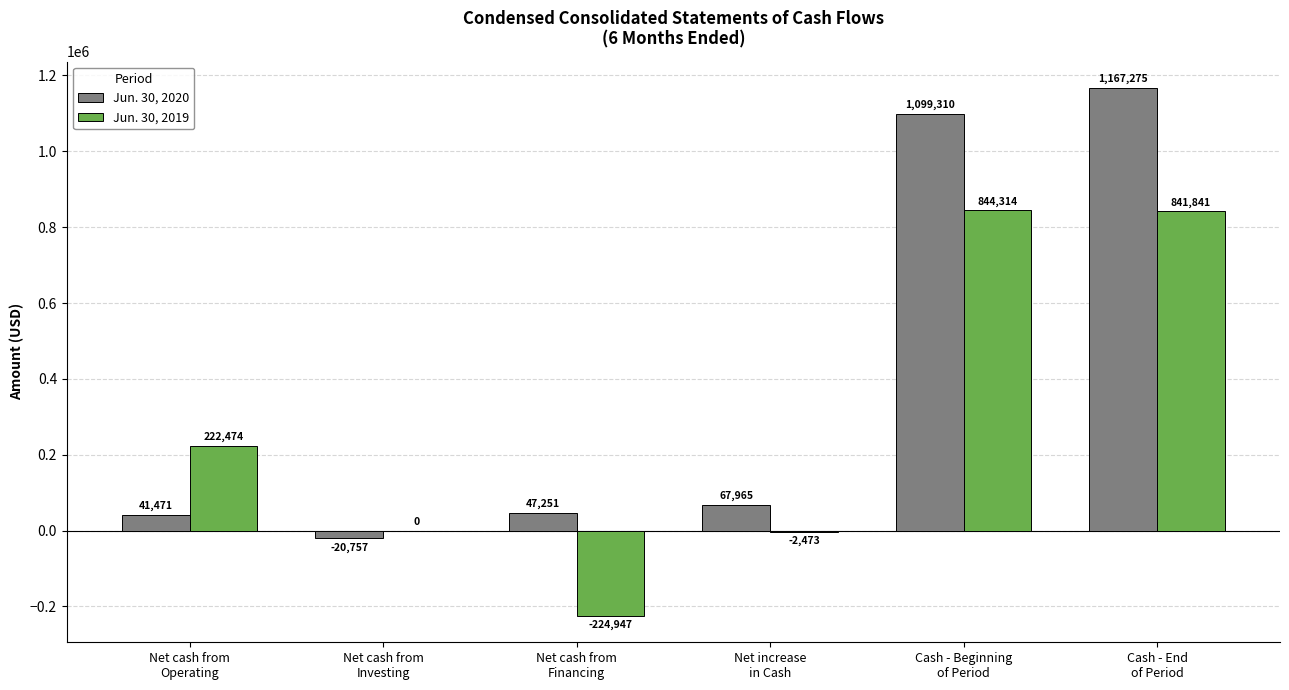

At which label does Jun. 30, 2020 reach its peak?

Cash - End
of Period